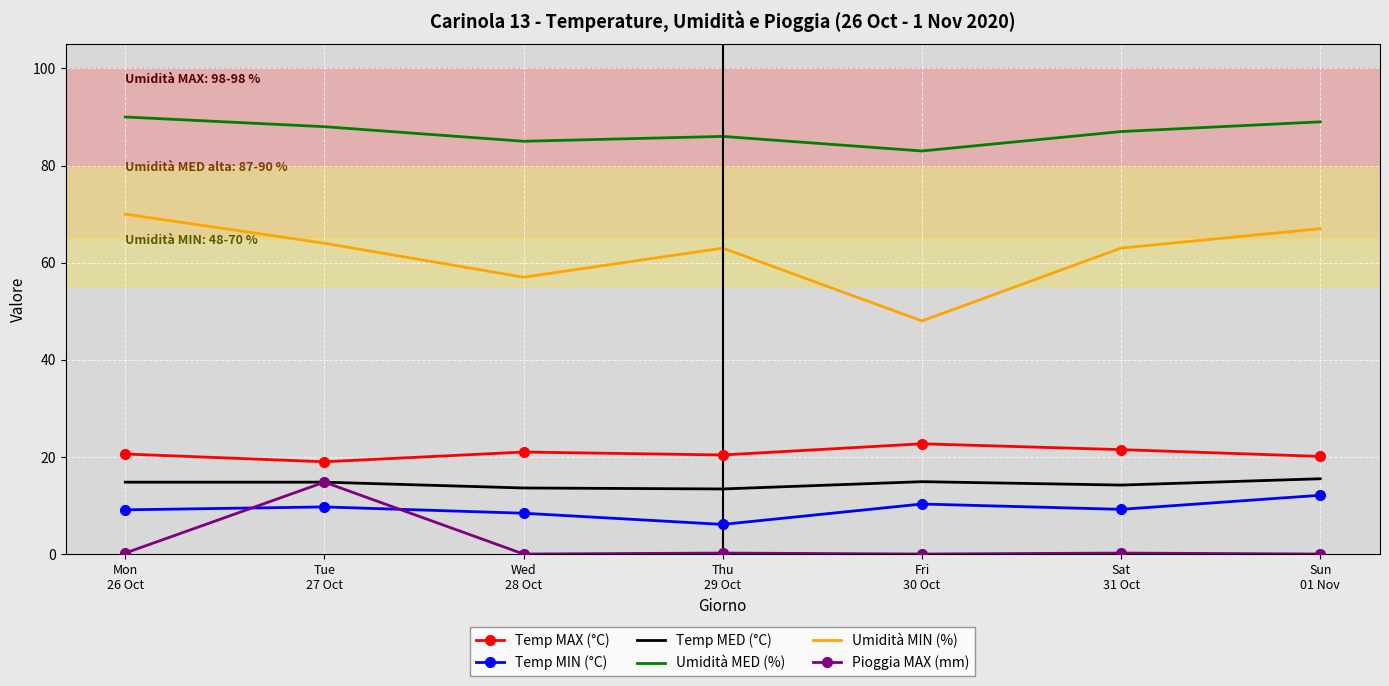

How many Umidità MED (%) values are between 85 and 89?

5